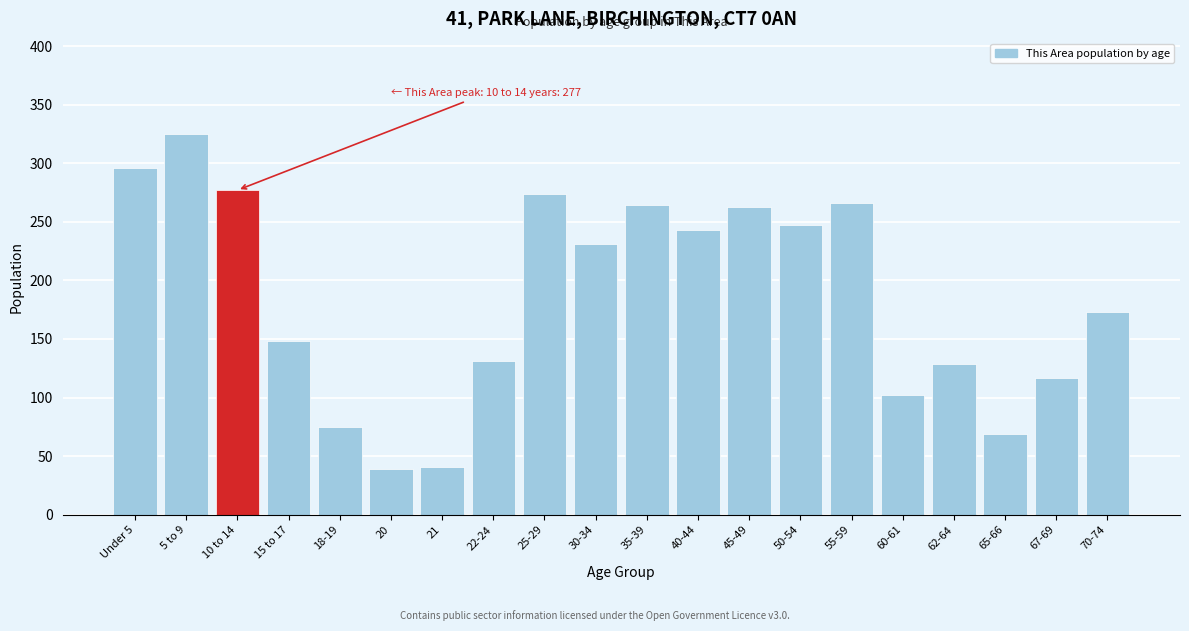

The value at 5 to 9 is 325. True or false?

True